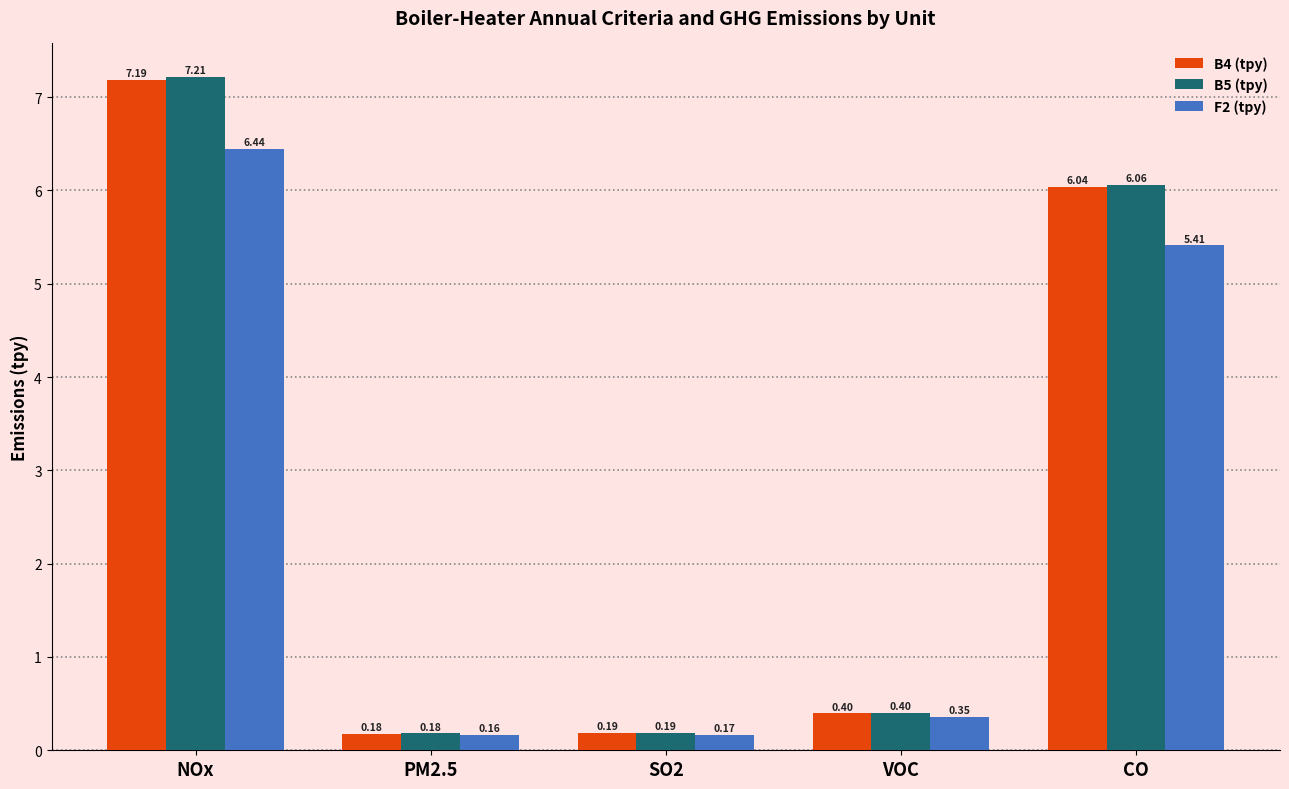

What are all the series names shown in the legend?

B4 (tpy), B5 (tpy), F2 (tpy)